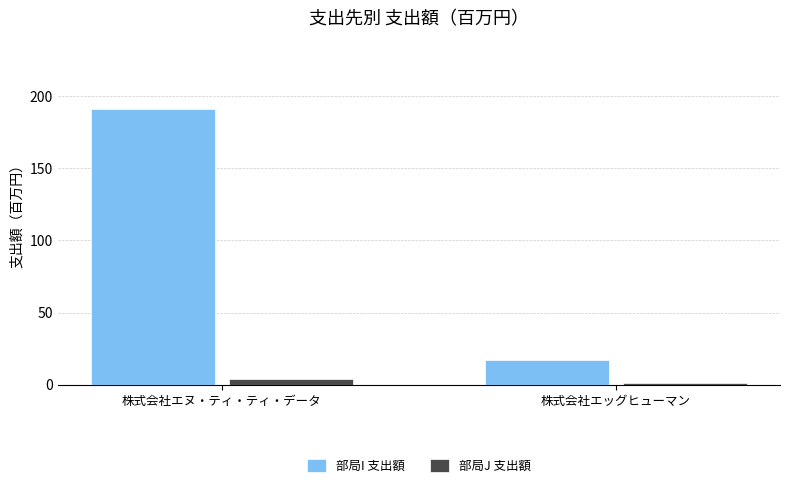

What is the sum of the 部局J 支出額 values at 株式会社エッグヒューマン and 株式会社エヌ・ティ・ティ・データ?

5